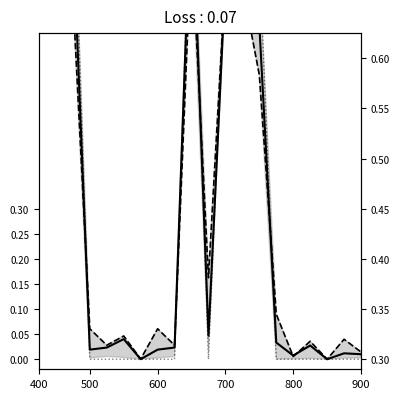

After their last crossing, which series has the higher values: National or This Area?

National